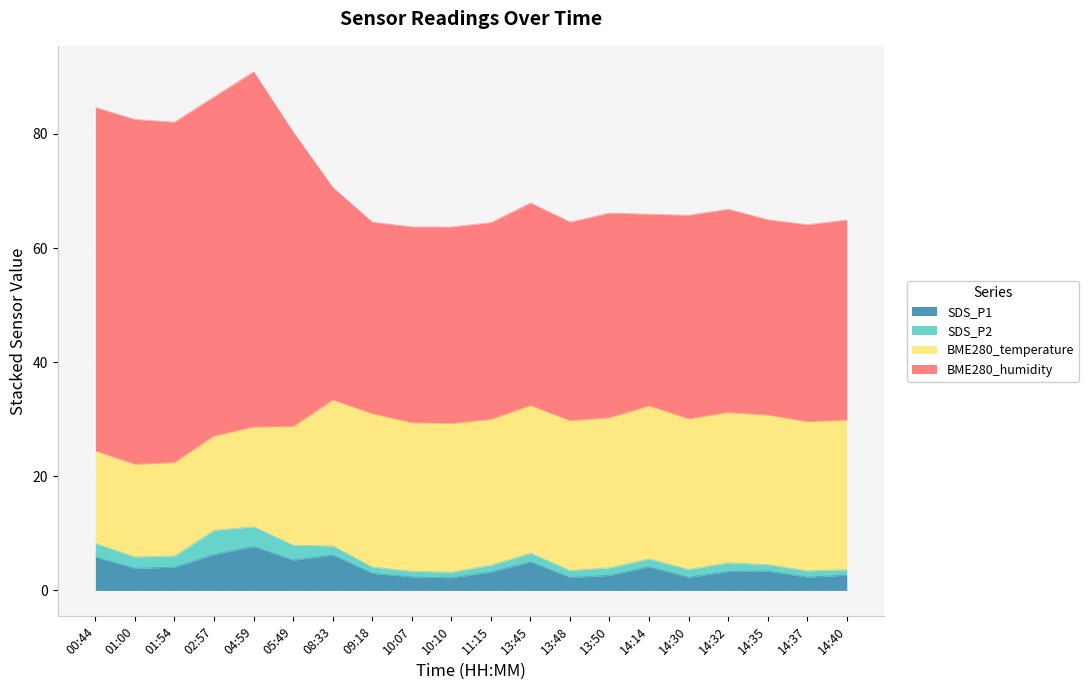

What is the maximum value for SDS_P1?

7.7